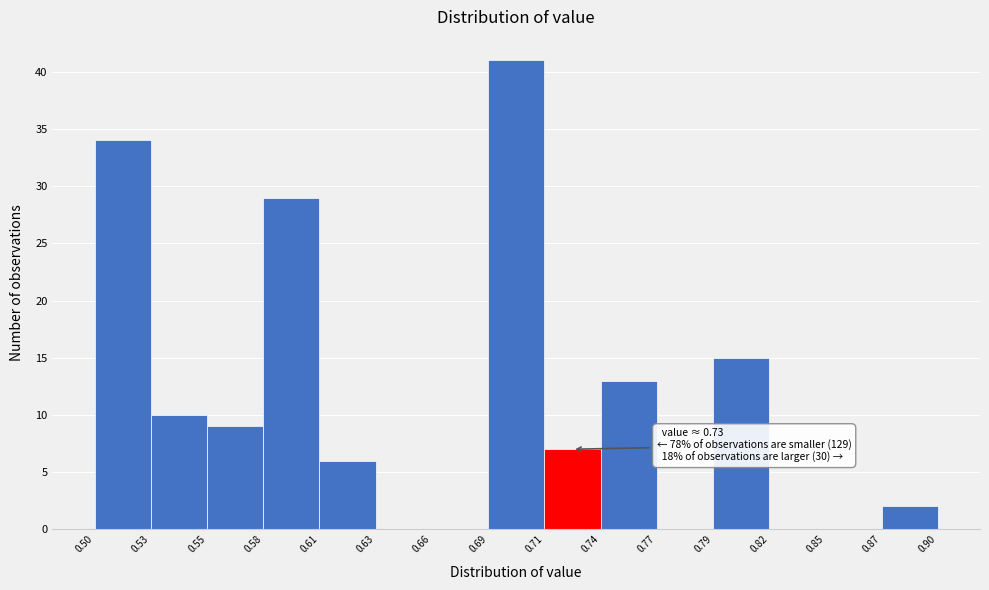

Which range on the x-axis has the tallest bar?

0.69 to 0.71